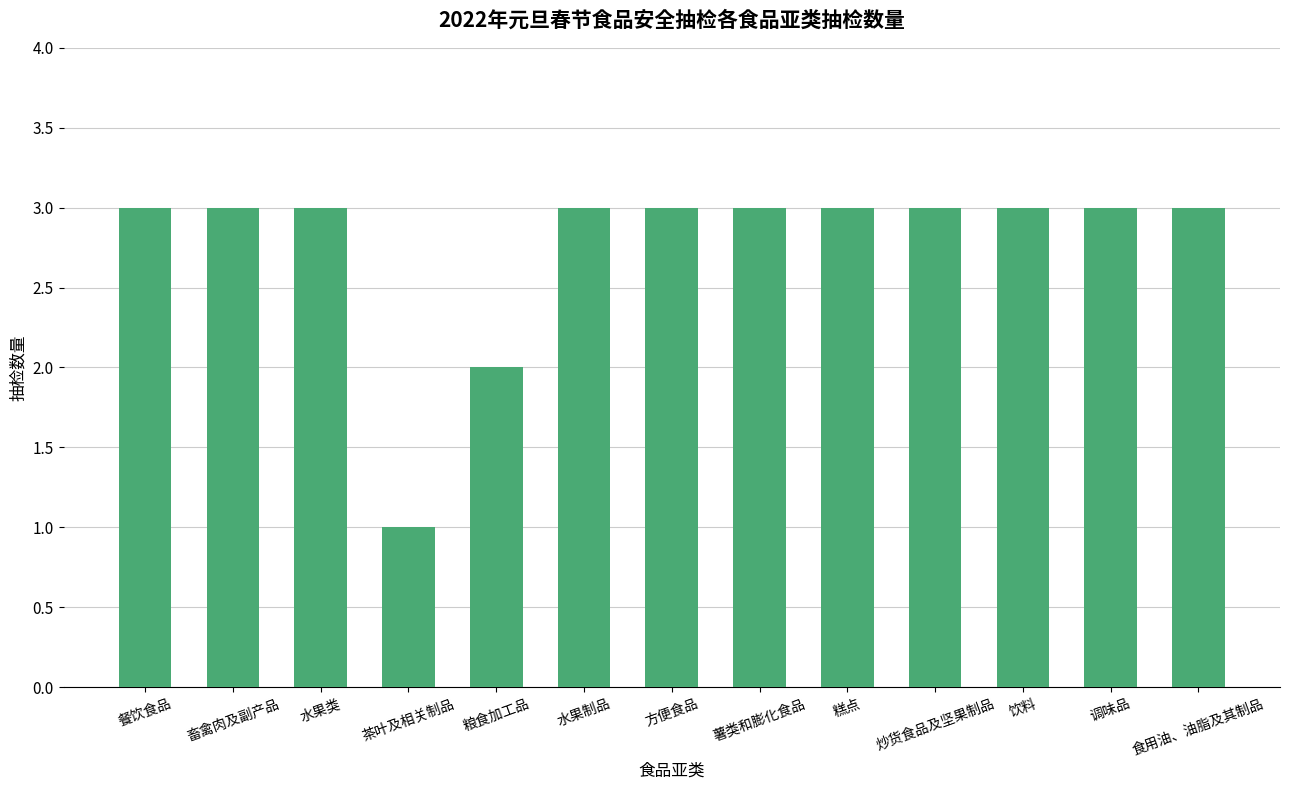

What is the ratio of the value at 炒货食品及坚果制品 to the value at 畜禽肉及副产品?

1.0